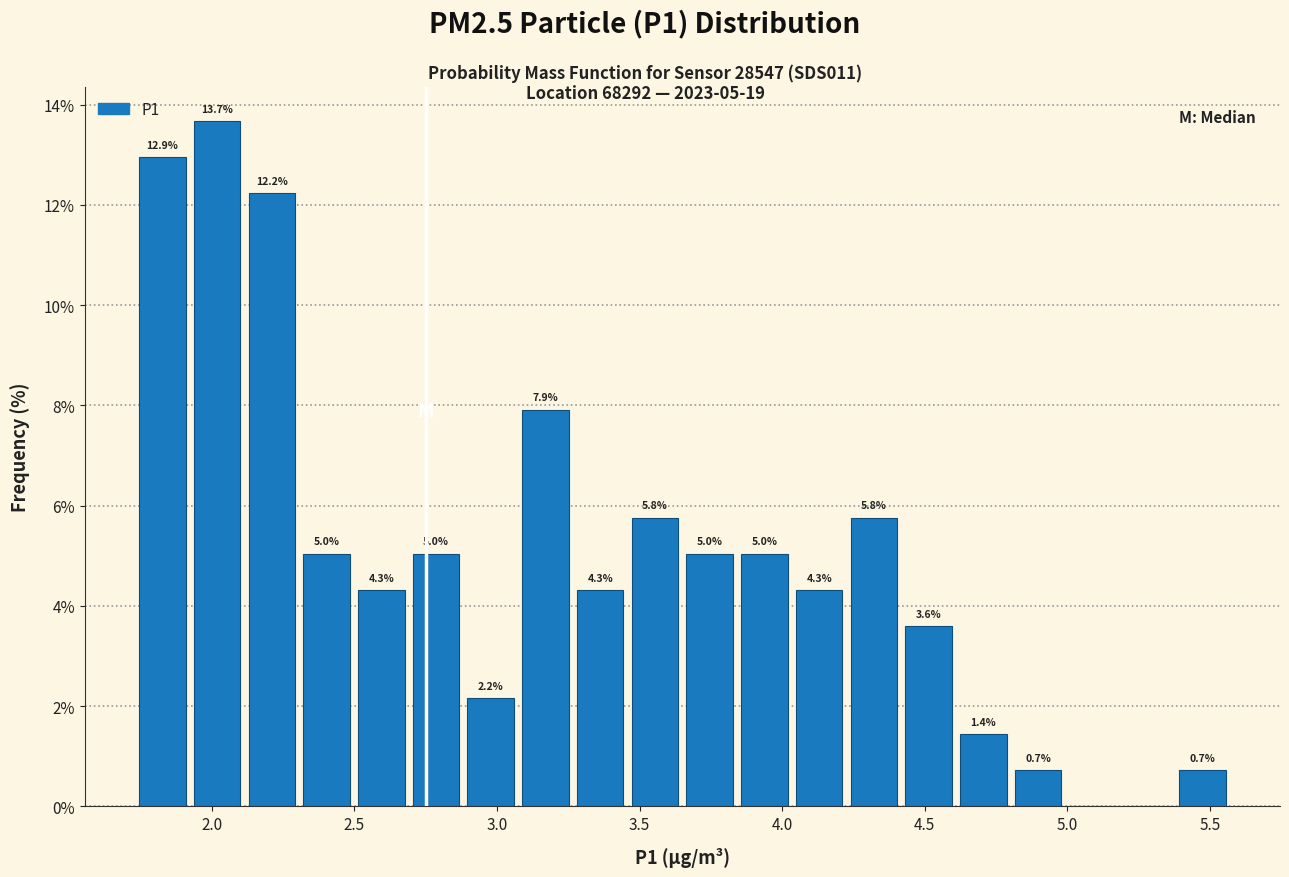

Read against the x-axis, roughly where is the centre of the tallest bar?

2.00